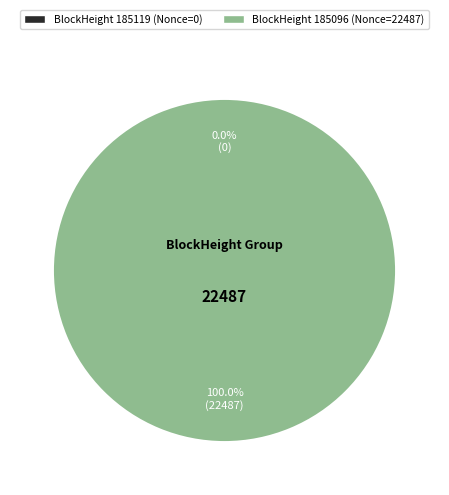

To the nearest percent, what is the combined percentage of 185096 and 185119?

100%